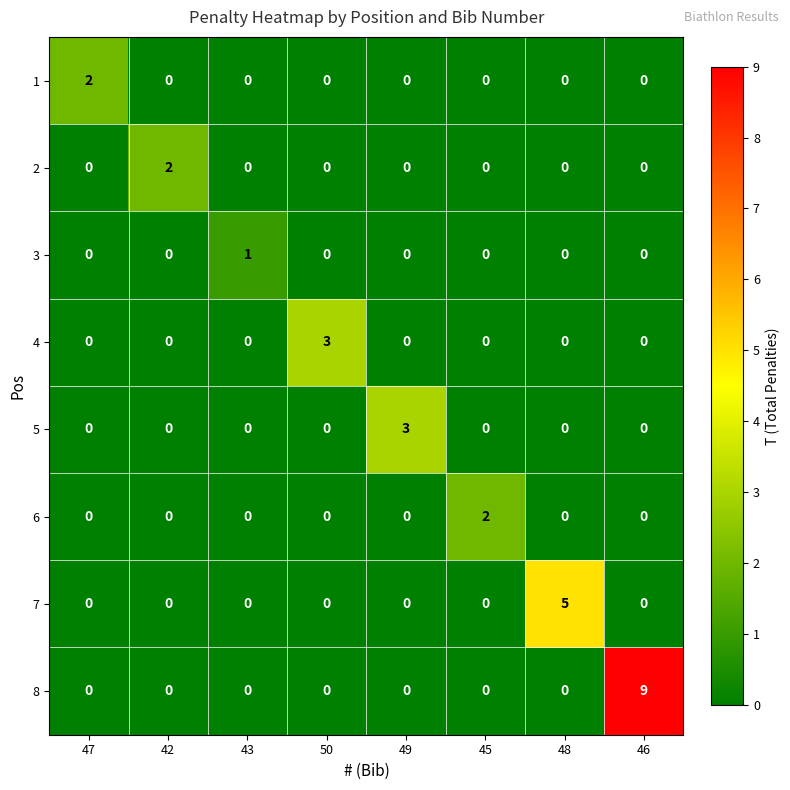

Which series has the widest spread of values?

8